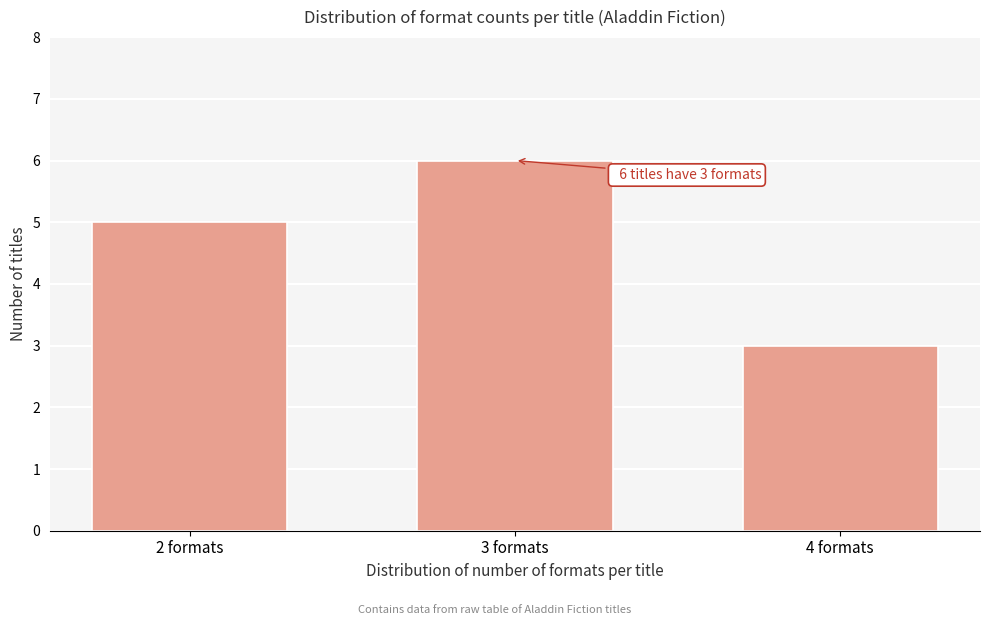

Reading right to left, extract all data points from this chart.

3	6	5